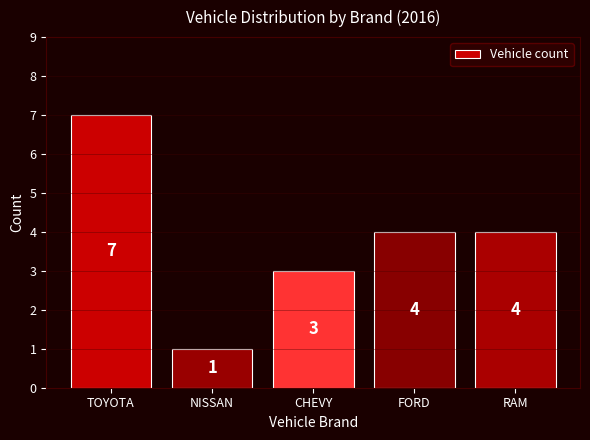

The chart shows a value of 4 at FORD. True or false?

True